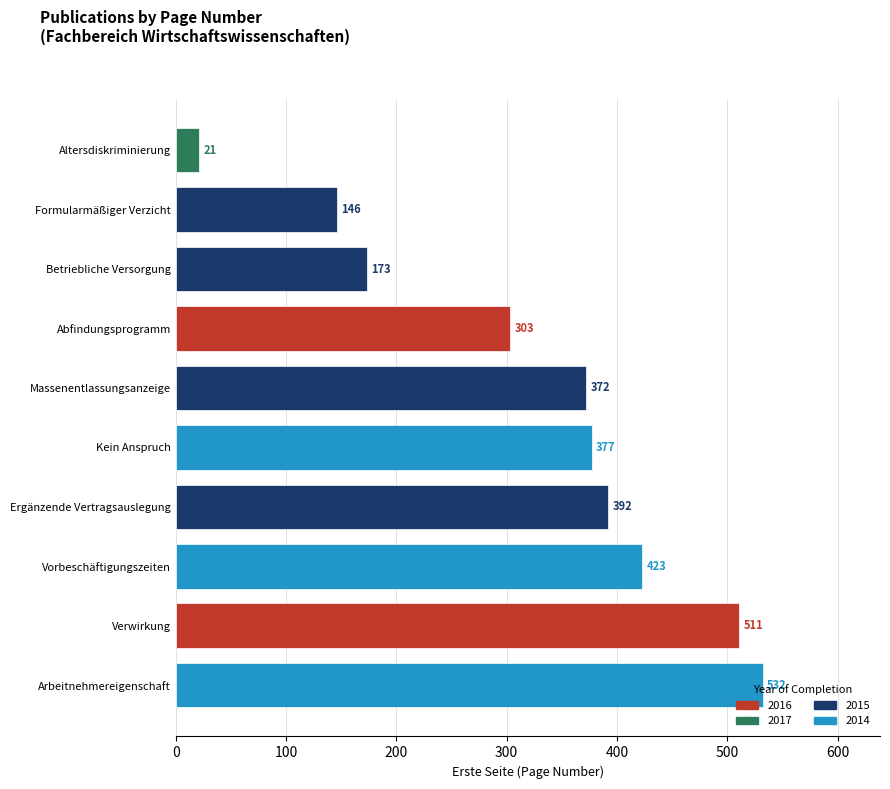

Which label corresponds to the smallest value in the chart?

Altersdiskriminierung